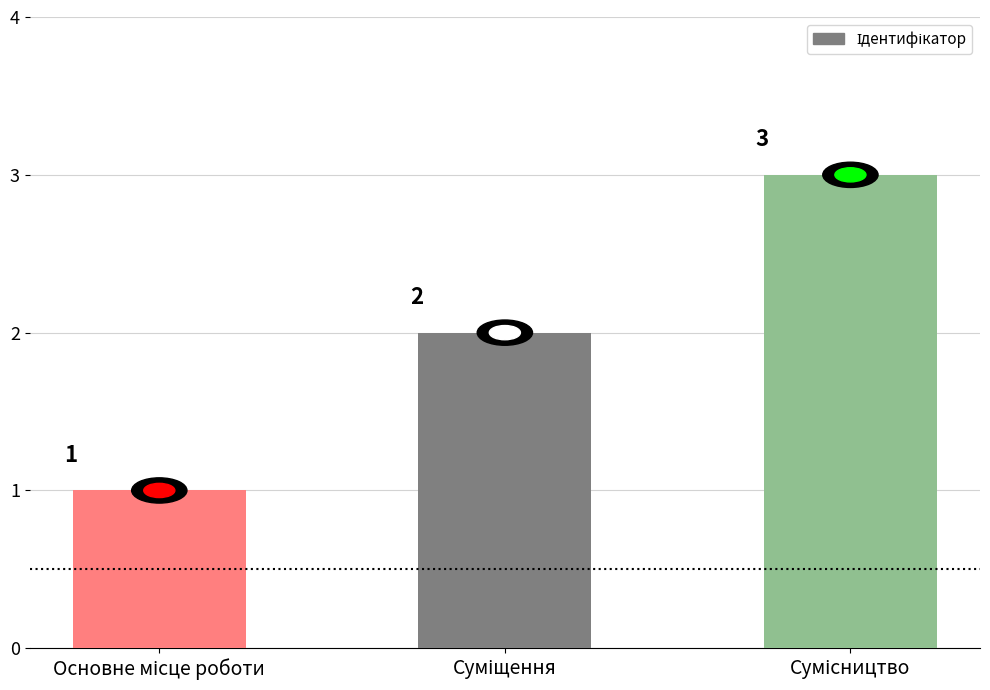

What is the value of the 2nd bar from the left?

2